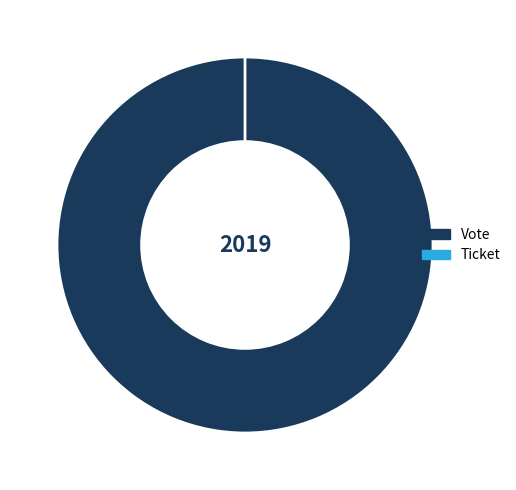

Which category has the biggest portion of the pie?

Vote